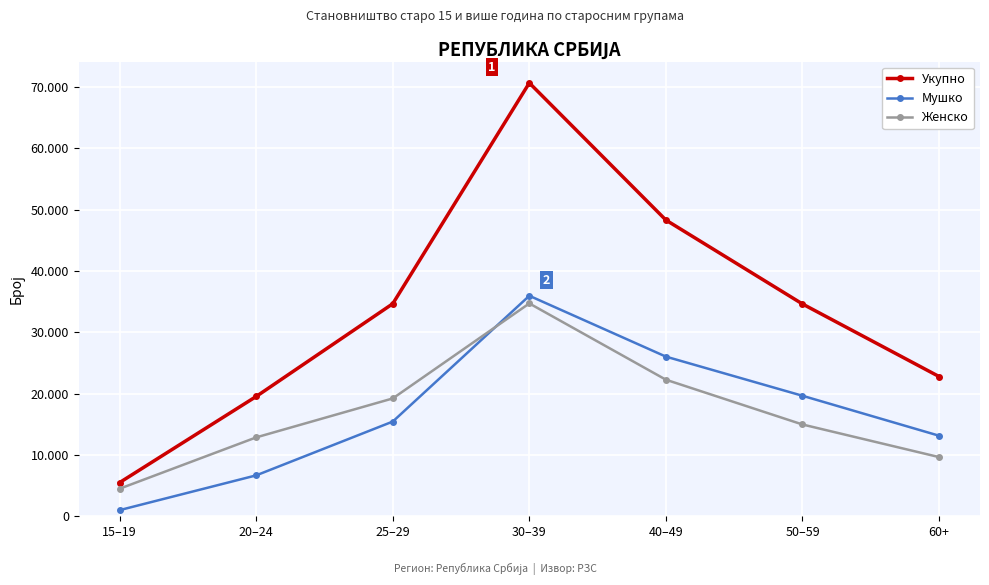

Is the value of Женско at 40–49 greater than the value of Укупно at 15–19?

Yes